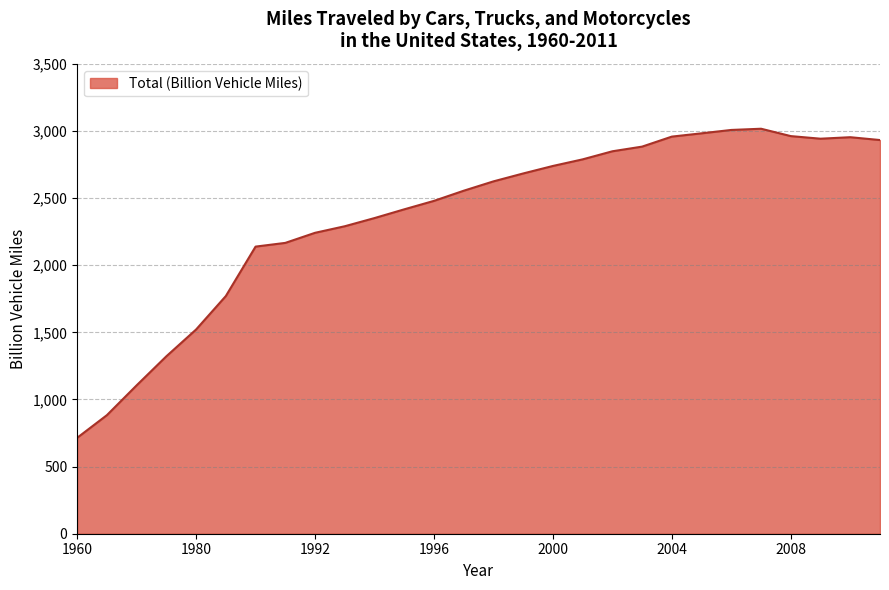

What is the minimum value shown in the chart?

714.4